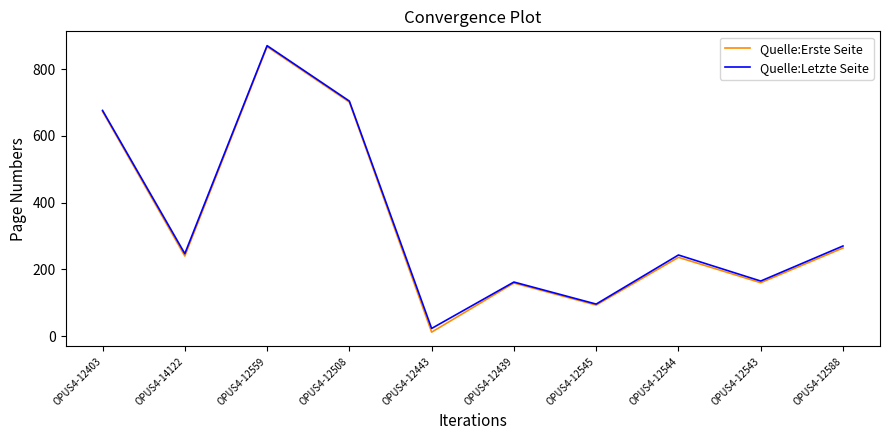

Which series has the widest spread of values?

Quelle:Erste Seite